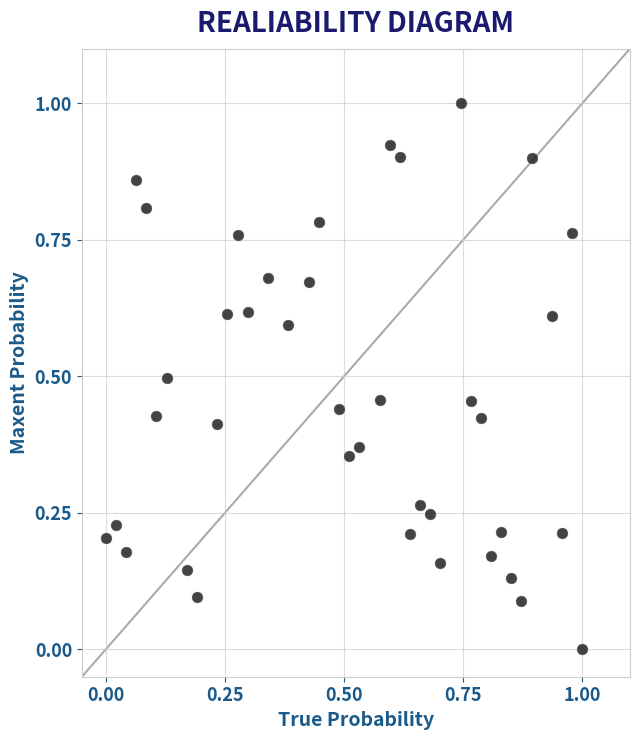

What is the range of Y values (max minus min)?

1.0